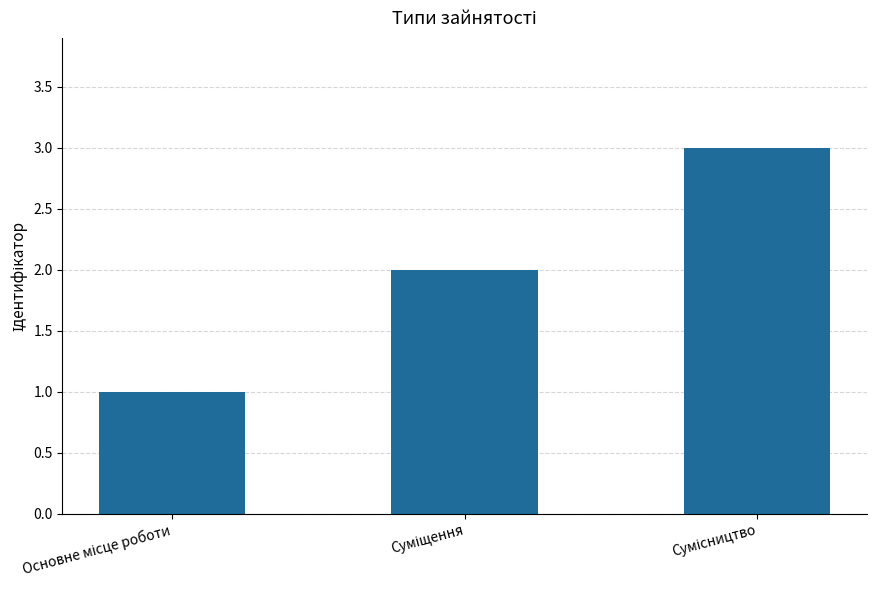

What is the value of the 3rd bar from the left?

3